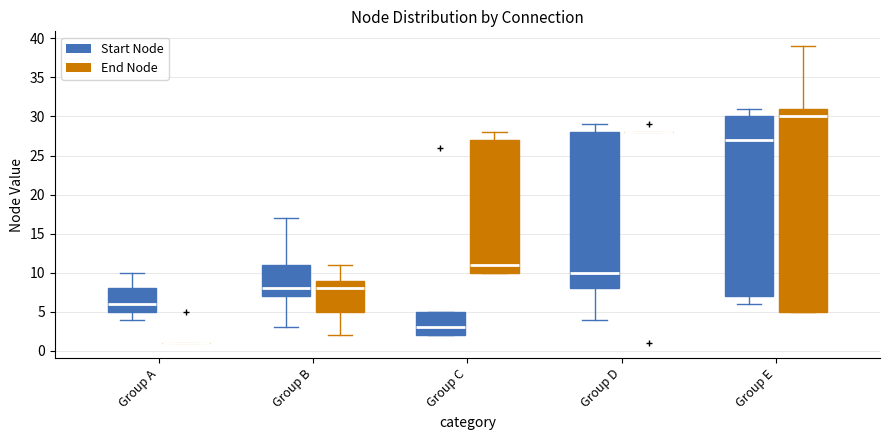

Reading left to right, read every box against the y-axis: the position of its median line, the range the box covers, and the ends of its whiskers. The values are not printed on the chart, so give them approximately, as read against the axis.

Group A (Start Node): median 6, box 5 to 8, whiskers 4 to 10
Group A (End Node): box collapsed to a line at 1, whiskers 1 to 1
Group B (Start Node): median 8, box 7 to 11, whiskers 3 to 17
Group B (End Node): median 8, box 5 to 9, whiskers 2 to 11
Group C (Start Node): median 3, box 2 to 5, whiskers 2 to 5
Group C (End Node): median 11, box 10 to 27, whiskers 10 to 28
Group D (Start Node): median 10, box 8 to 28, whiskers 4 to 29
Group D (End Node): box collapsed to a line at 28, whiskers 28 to 28
Group E (Start Node): median 27, box 7 to 30, whiskers 6 to 31
Group E (End Node): median 30, box 5 to 31, whiskers 5 to 39